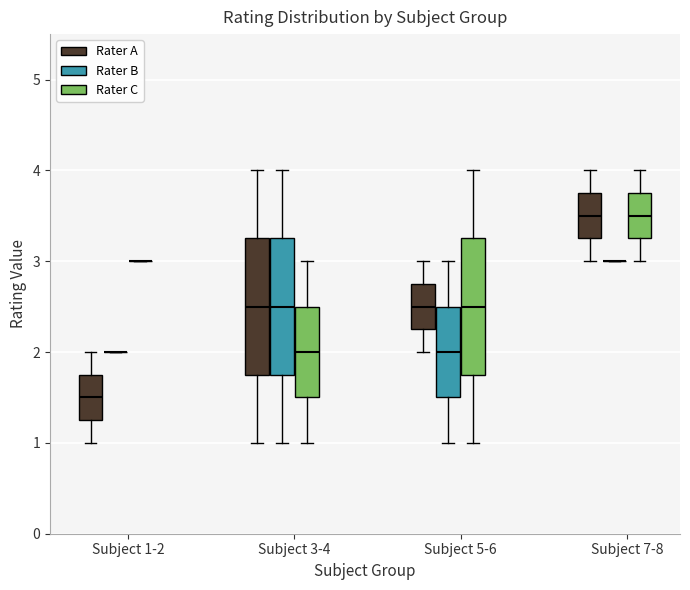

Reading left to right, transcribe this box plot: for each box, give where its median line is, the range the box spans, and where its two whiskers end, as read against the y-axis. The values are not printed on the chart, so give them approximately, as read against the axis.

Subject 1-2 (Rater A): median 1.5, box 1.3 to 1.8, whiskers 1.0 to 2.0
Subject 1-2 (Rater B): box collapsed to a line at 2.0, whiskers 2.0 to 2.0
Subject 1-2 (Rater C): box collapsed to a line at 3.0, whiskers 3.0 to 3.0
Subject 3-4 (Rater A): median 2.5, box 1.8 to 3.3, whiskers 1.0 to 4.0
Subject 3-4 (Rater B): median 2.5, box 1.8 to 3.3, whiskers 1.0 to 4.0
Subject 3-4 (Rater C): median 2.0, box 1.5 to 2.5, whiskers 1.0 to 3.0
Subject 5-6 (Rater A): median 2.5, box 2.3 to 2.8, whiskers 2.0 to 3.0
Subject 5-6 (Rater B): median 2.0, box 1.5 to 2.5, whiskers 1.0 to 3.0
Subject 5-6 (Rater C): median 2.5, box 1.8 to 3.3, whiskers 1.0 to 4.0
Subject 7-8 (Rater A): median 3.5, box 3.3 to 3.8, whiskers 3.0 to 4.0
Subject 7-8 (Rater B): box collapsed to a line at 3.0, whiskers 3.0 to 3.0
Subject 7-8 (Rater C): median 3.5, box 3.3 to 3.8, whiskers 3.0 to 4.0